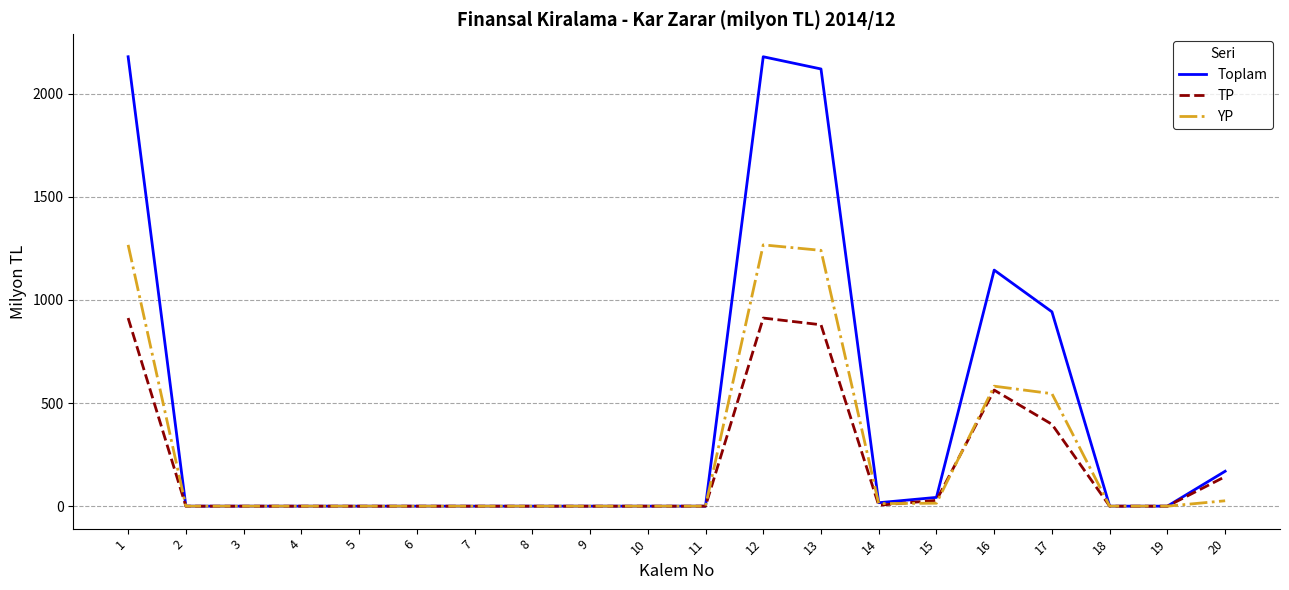

The value of Toplam at 10 is -1445.5. True or false?

False